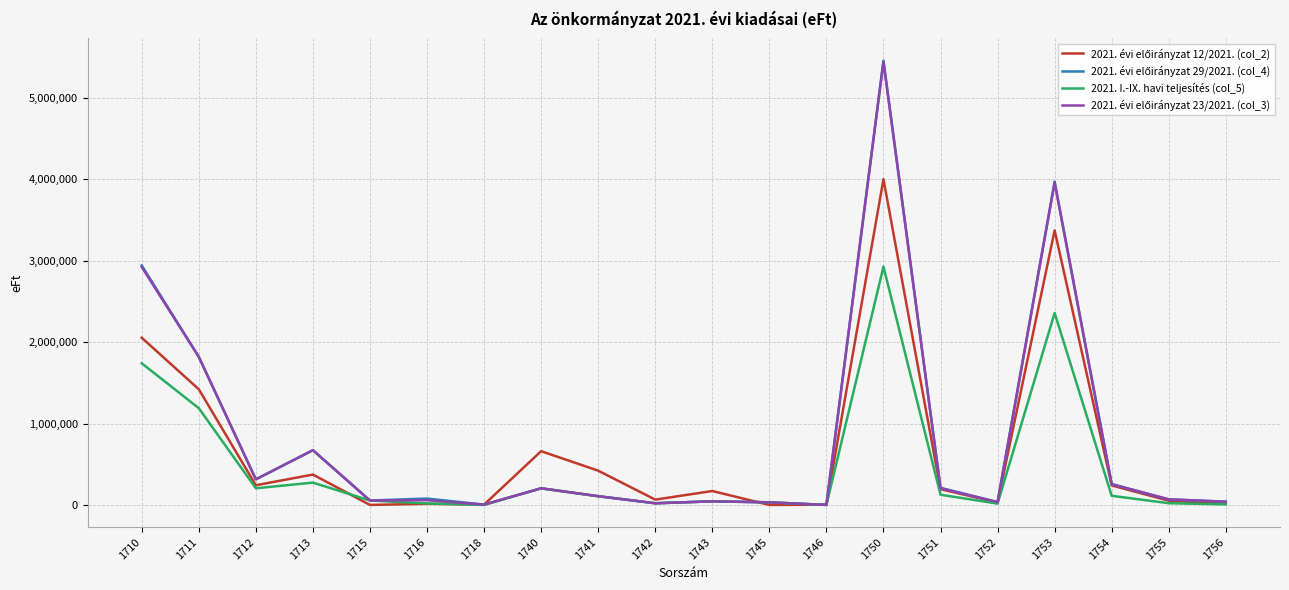

Reading left to right, transcribe all the data shown in this chart.

2021. évi előirányzat 12/2021. (col_2): 1710=2053547	1711=1420857	1712=241890	1713=373000	1715=0	1716=13800	1718=4000	1740=660000	1741=420826	1742=65244	1743=170930	1745=0	1746=3000	1750=4000574	1751=193360	1752=30605	1753=3371870	1754=239894	1755=51700	1756=13945
2021. évi előirányzat 29/2021. (col_4): 1710=2941917	1711=1819010	1712=314088	1713=672394	1715=54284	1716=78141	1718=4000	1740=204090	1741=107241	1742=20542	1743=44198	1745=32034	1746=75	1750=5457188	1751=209623	1752=34169	1753=3971364	1754=257687	1755=66915	1756=40321
2021. I.-IX. havi teljesítés (col_5): 1710=1739861	1711=1188397	1712=204556	1713=274029	1715=54284	1716=18595	1718=0	1740=204090	1741=107241	1742=20542	1743=44198	1745=32034	1746=75	1750=2926225	1751=125358	1752=16397	1753=2357424	1754=112239	1755=21156	1756=6364
2021. évi előirányzat 23/2021. (col_3): 1710=2921733	1711=1818850	1712=314064	1713=672394	1715=54284	1716=58141	1718=4000	1740=204090	1741=107241	1742=20542	1743=44198	1745=32034	1746=75	1750=5441331	1751=206546	1752=34580	1753=3957519	1754=252687	1755=69911	1756=39006